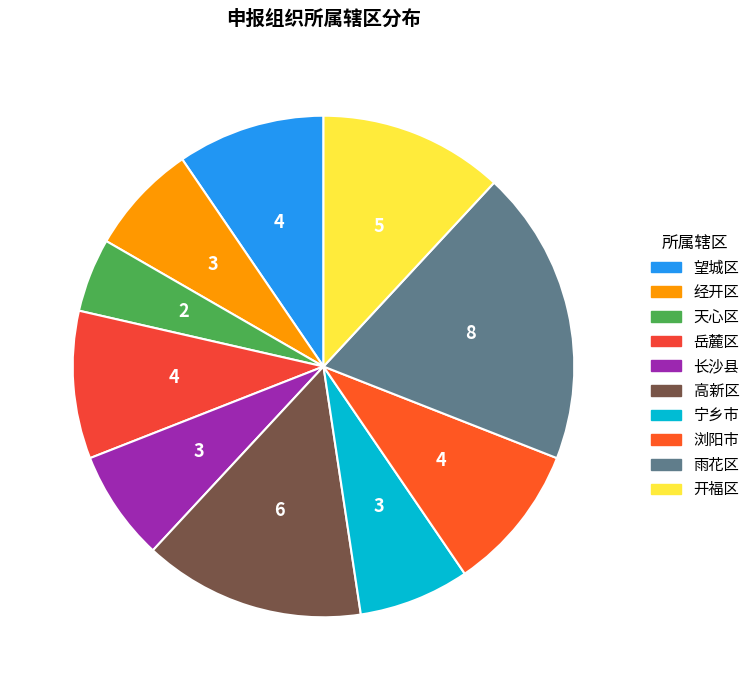

How many segments does this pie chart have?

10